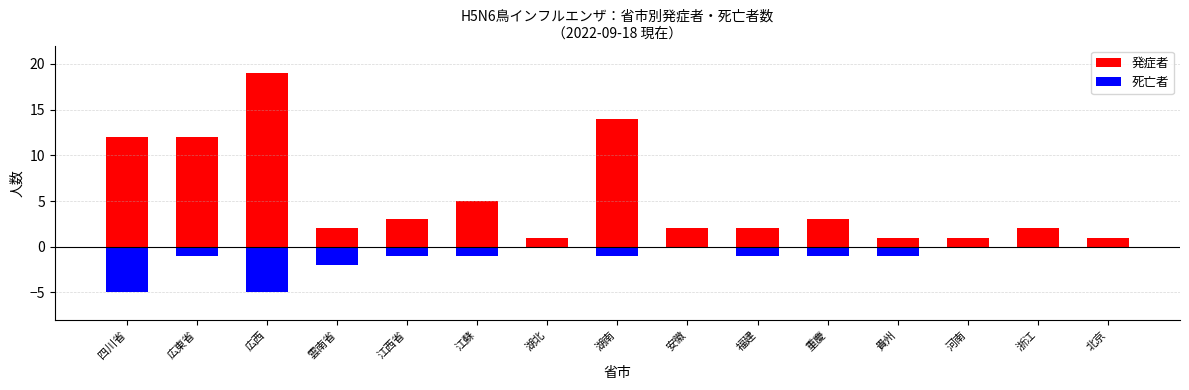

Count the 死亡者 values in the range -1 to 0.

12